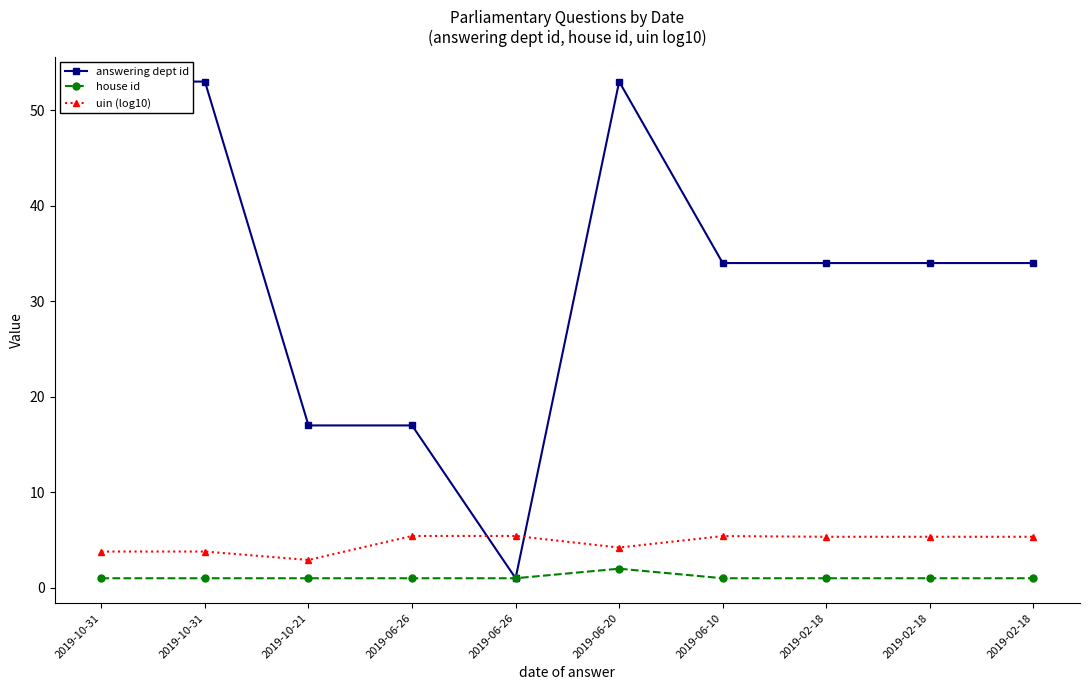

How many intersections are there between uin (log10) and answering dept id?

2